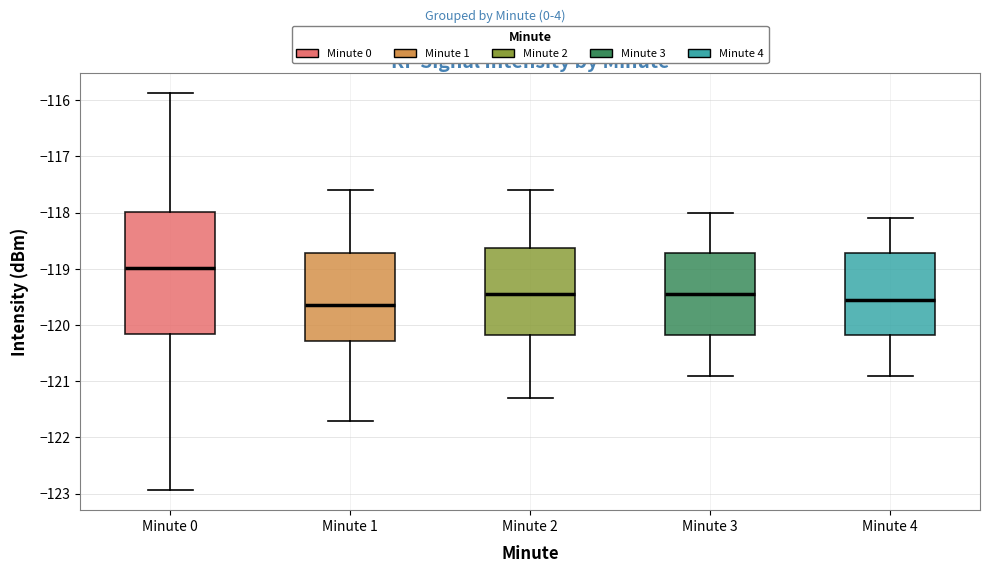

Which box is the tallest, from its lower edge to its upper edge?

Minute 0